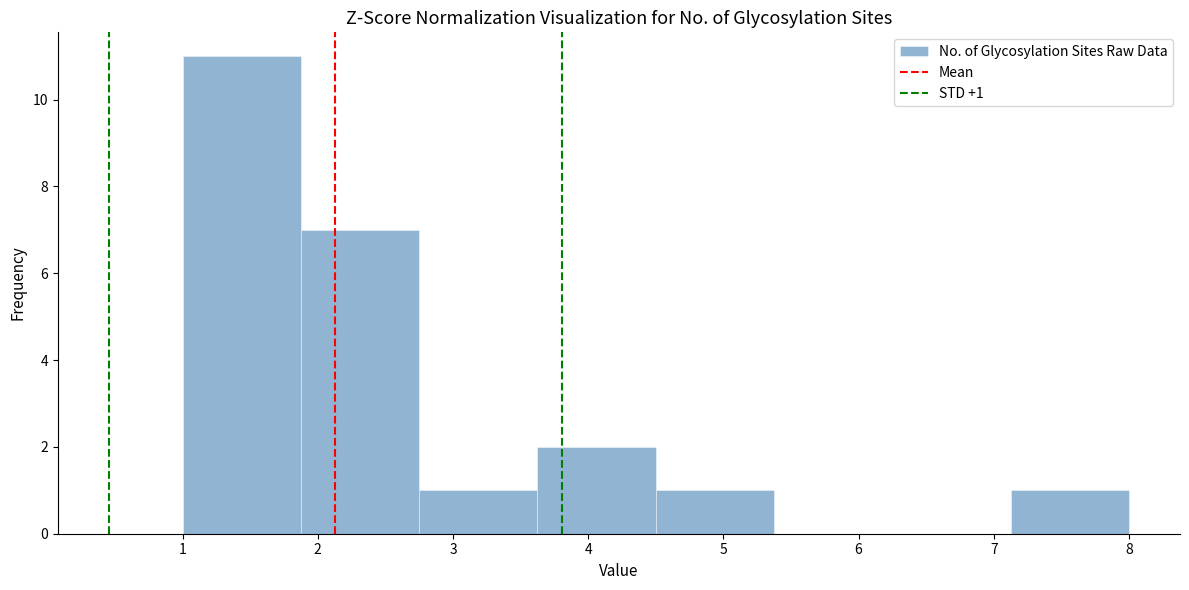

Which range on the x-axis has the tallest bar?

1.0 to 1.9